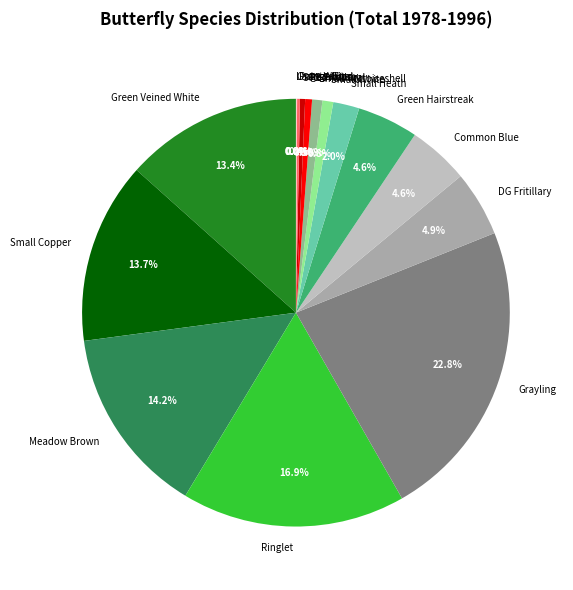

What percentage do SPB Fritillary and Grayling together represent?

23.2%